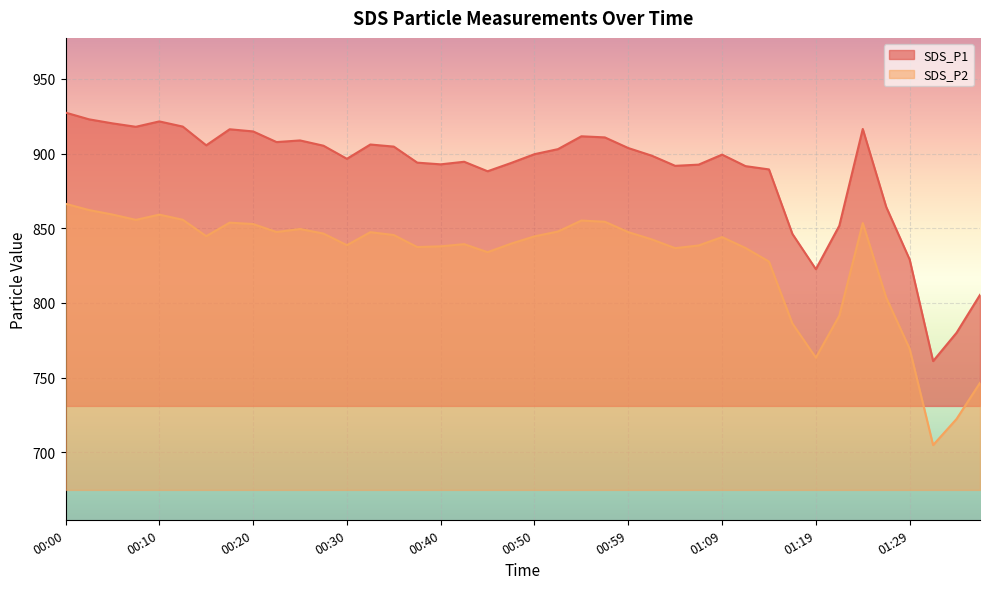

Is it true that SDS_P1 equals 904.7 at 00:35?

True